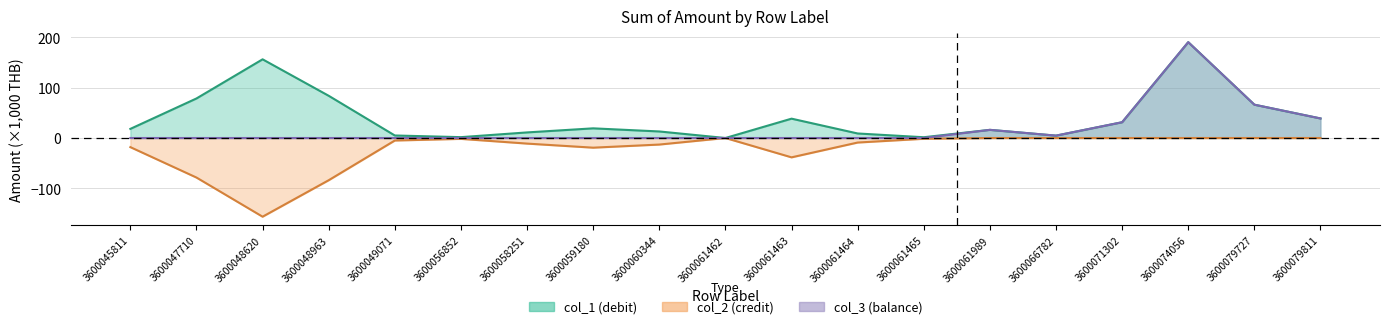

Rank the series by their maximum value, from highest to lowest.

col_1, col_3, col_2